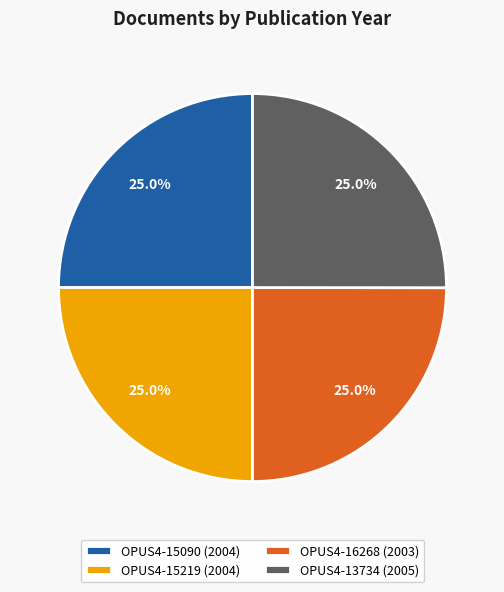

What portion of the pie excludes OPUS4-15090?

75.0%